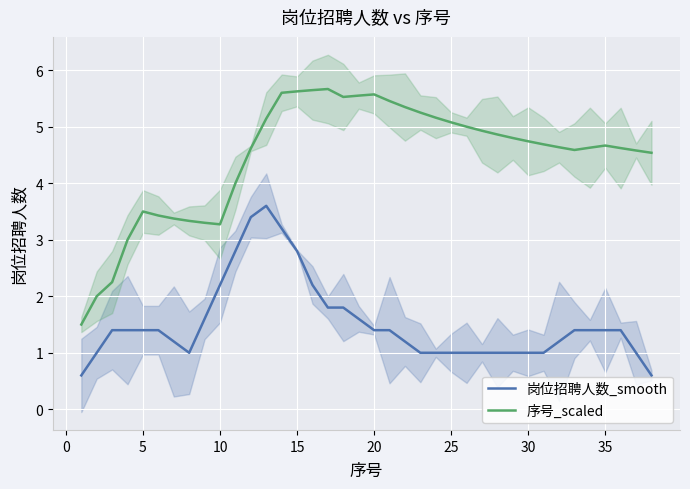

True or false: 岗位招聘人数_smooth and 序号_scaled intersect in this chart.

False